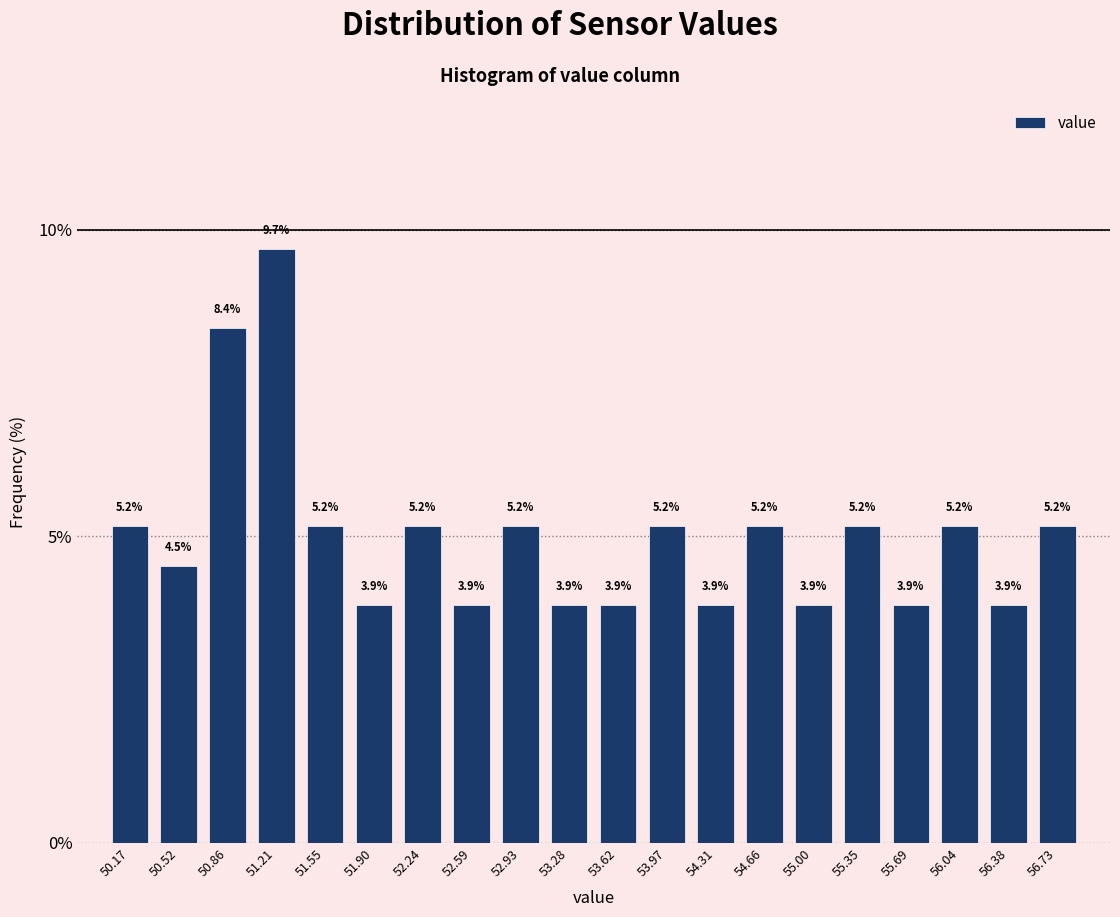

How tall is the bar that spans 52.415 to 52.760 on the x-axis? The bar edges are not printed on the chart, so give them approximately, as read against the axis.

3.9